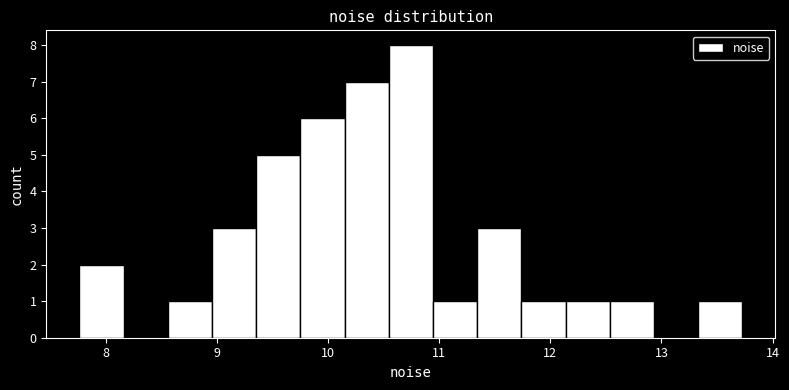

Around what value on the x-axis is the tallest bar? Give the approximate position of its centre, as read against the axis.

10.7